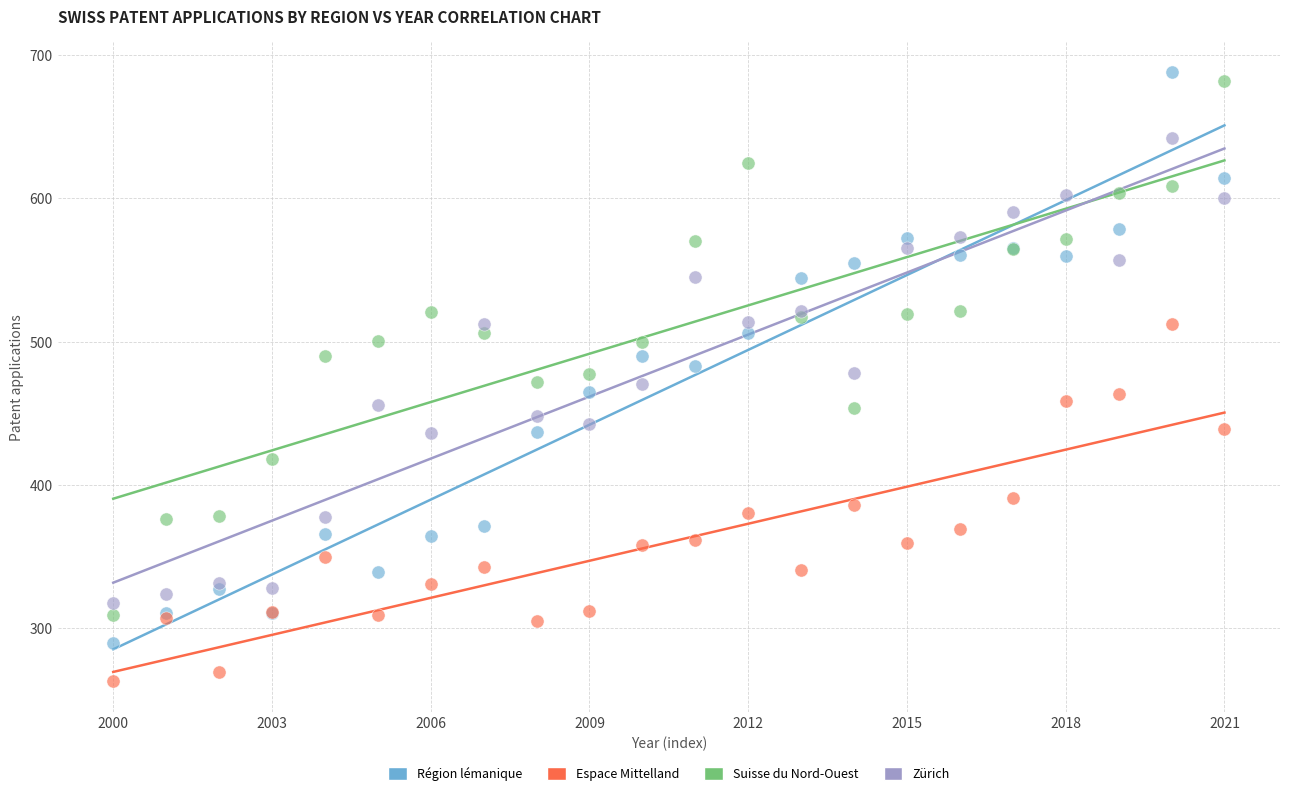

Which series has the largest Y range (max minus min)?

Région lémanique